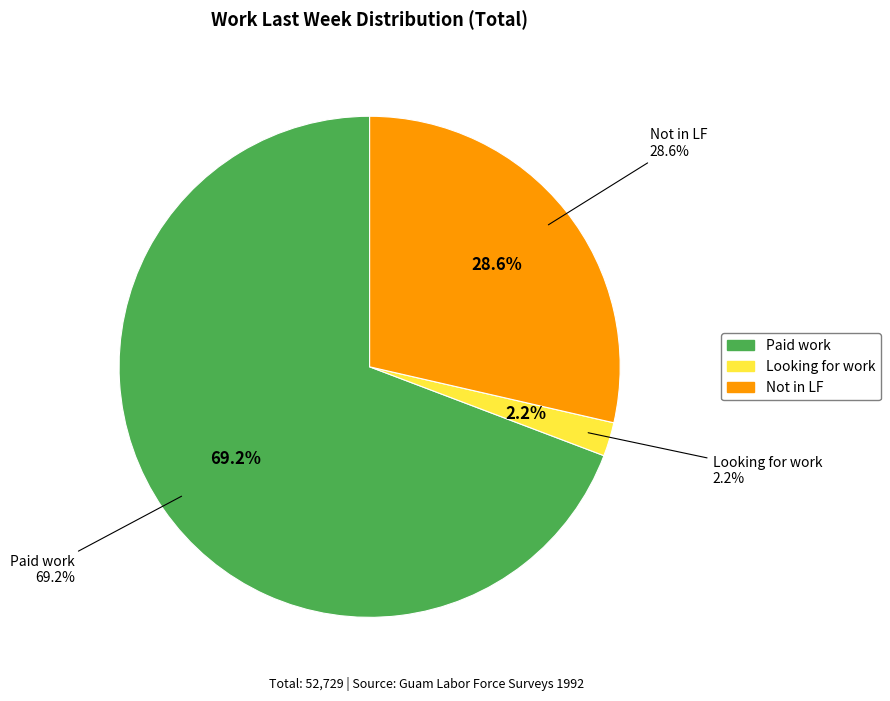

Between Not in LF and Paid work, which is larger?

Paid work